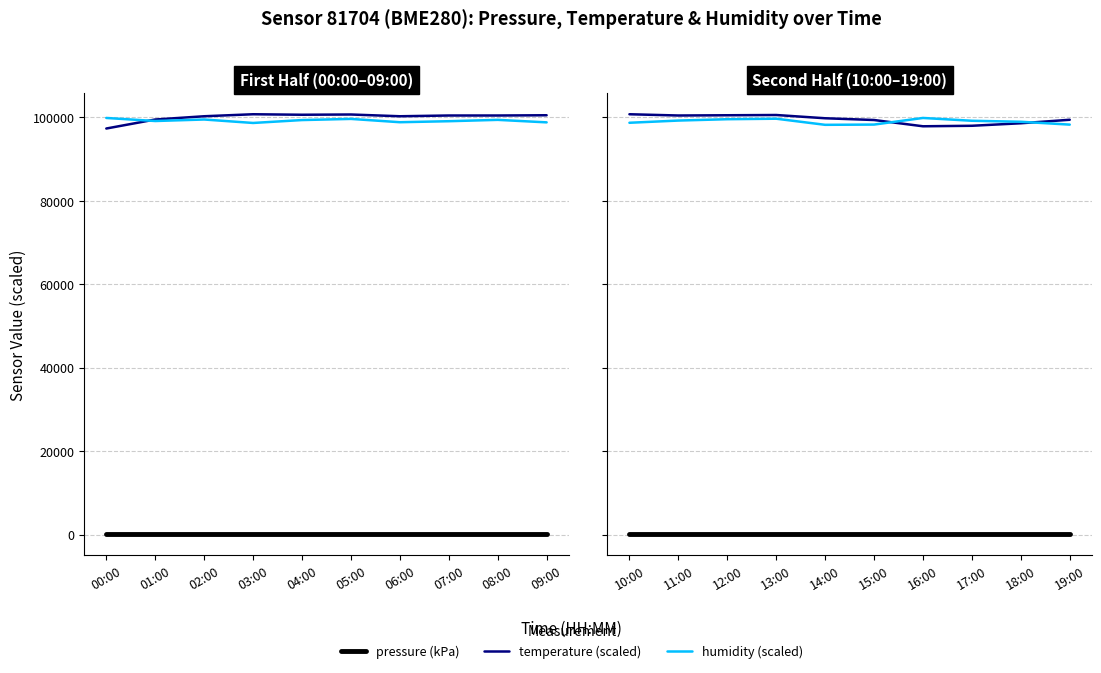

What is the difference between the temperature (scaled) values at 14:00 and 13:00?

780.0